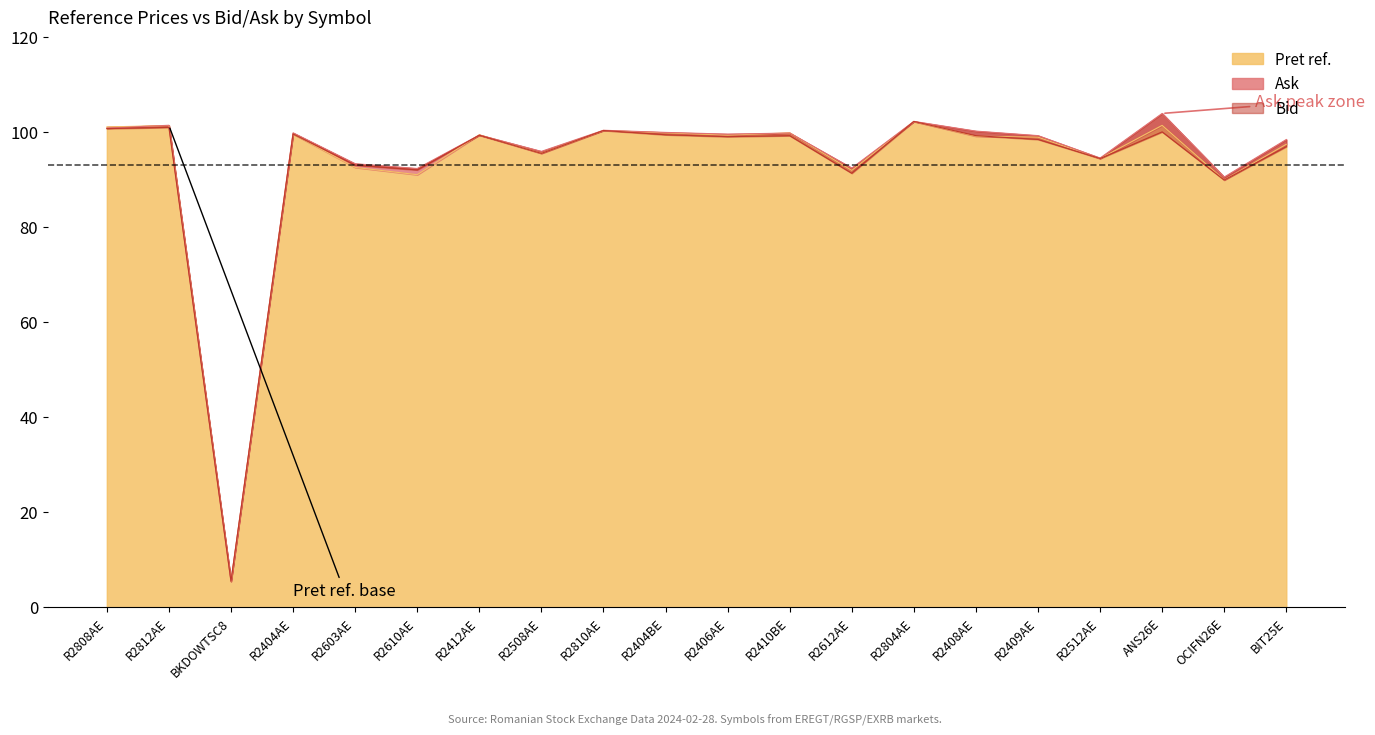

At which label does Bid reach its peak?

R2804AE